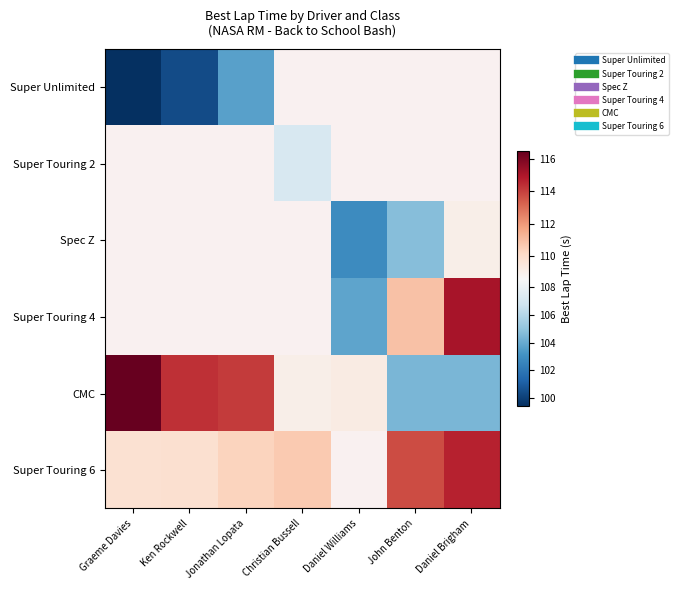

How many data points does each series have?

7